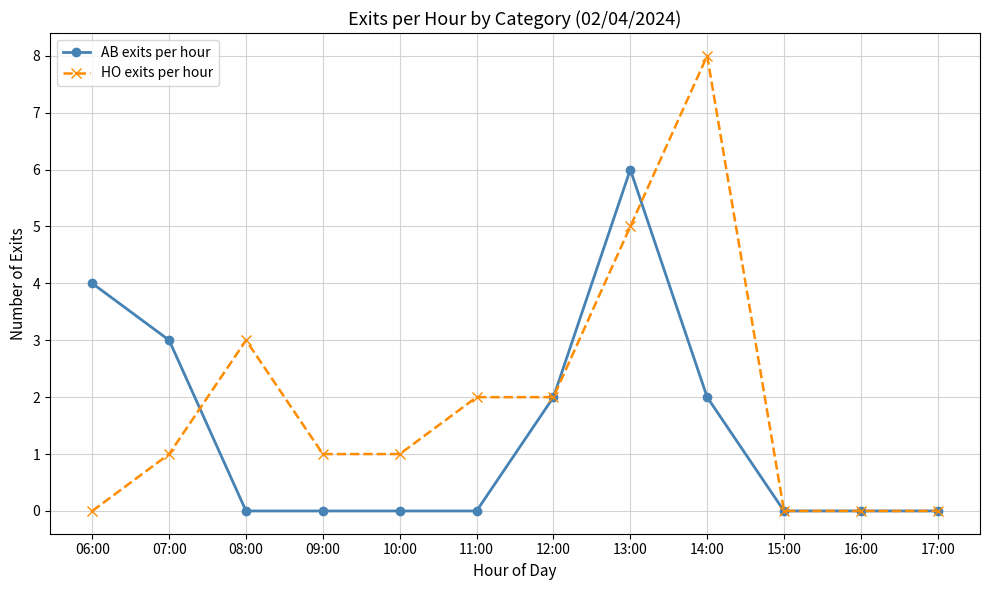

True or false: HO exits per hour has a value of 3 at 11:00.

False